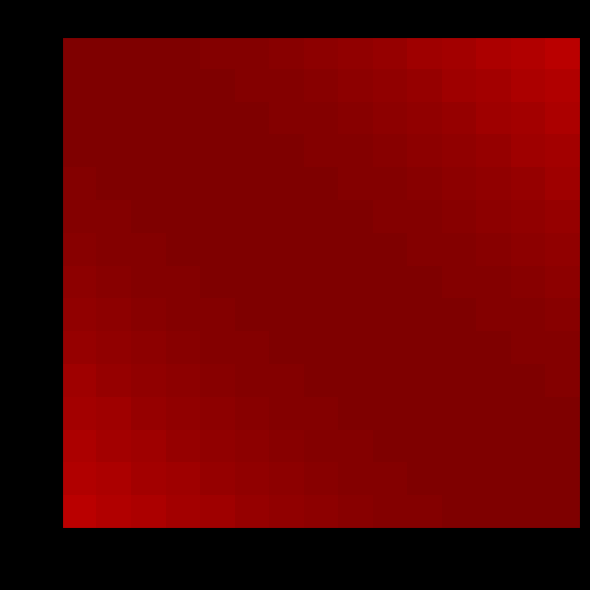

Count the number of data series in this chart.

15